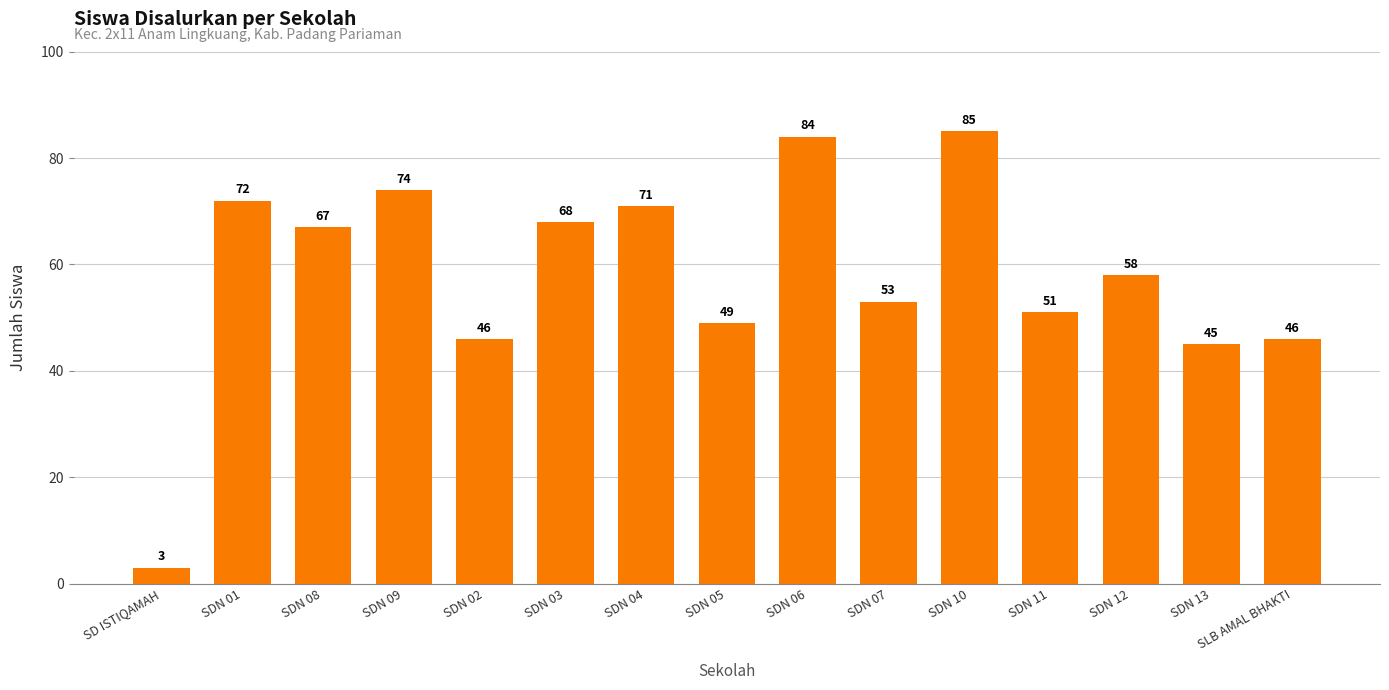

Reading left to right, transcribe all the data shown in this chart.

3	72	67	74	46	68	71	49	84	53	85	51	58	45	46